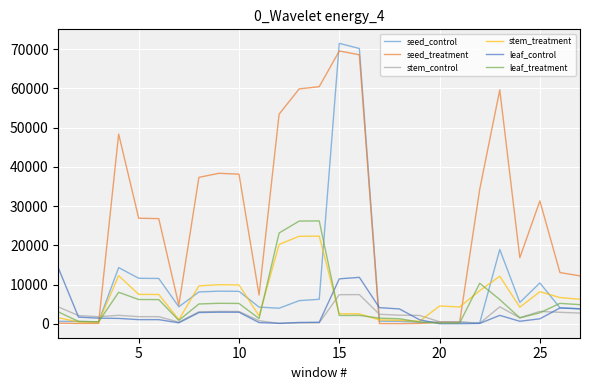

What is the maximum value shown in the chart?

71464